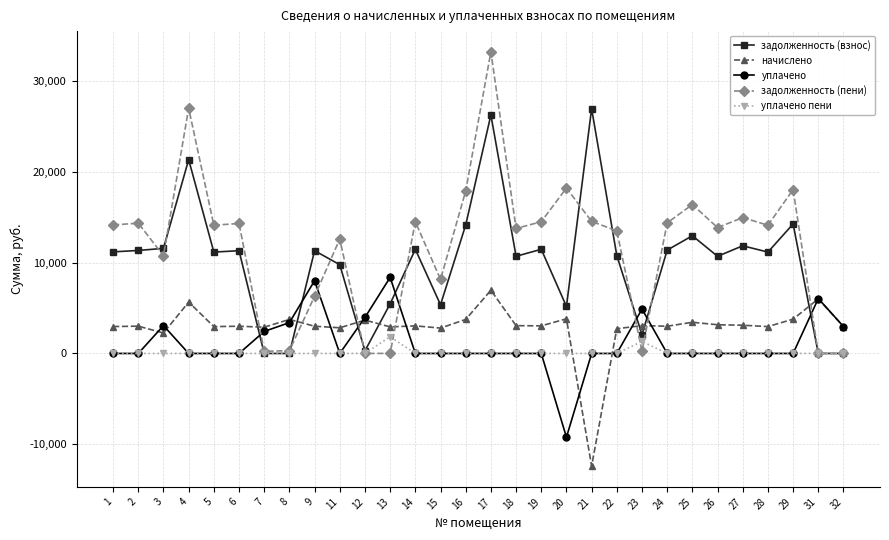

The value of задолженность (взнос) at 17 is 8209.0. True or false?

False